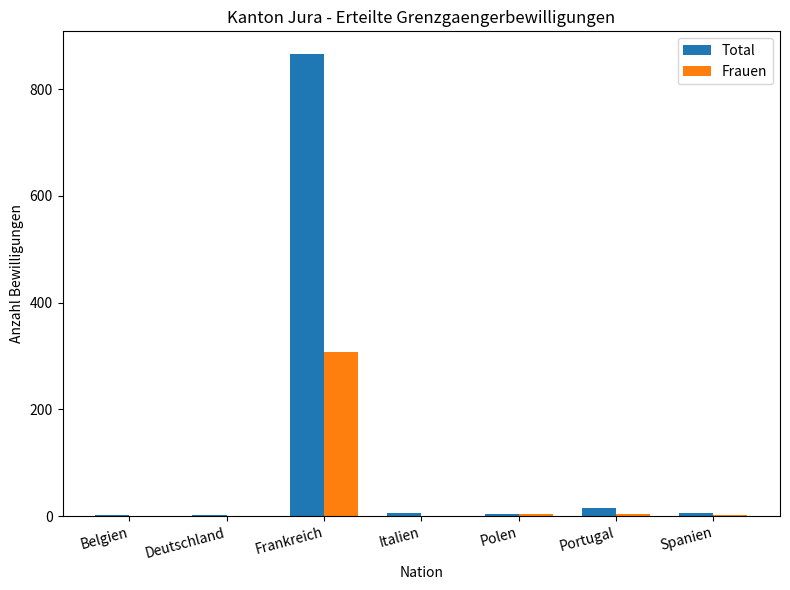

At which category does the chart reach its peak across all series?

Frankreich